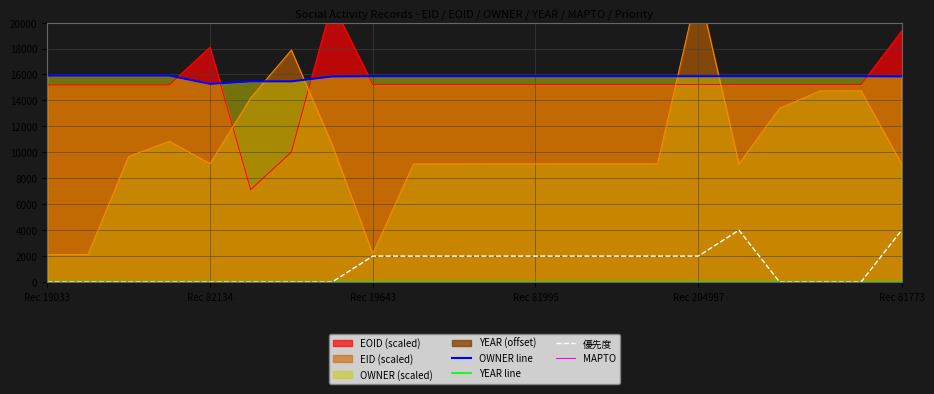

How many positive values does the 優先度 series have?

11